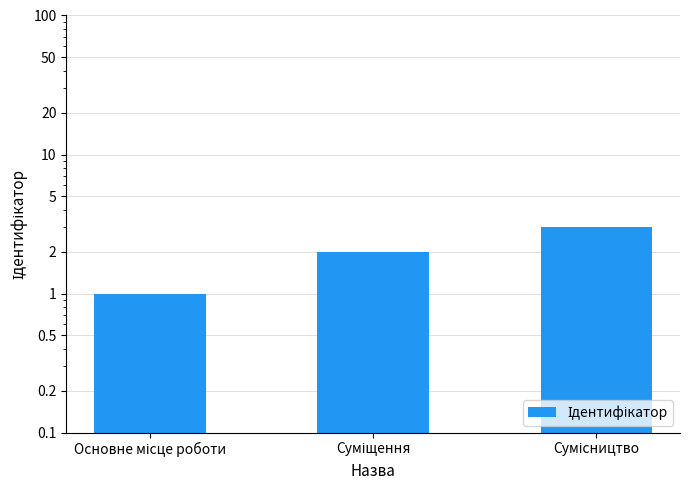

How many data points does each series have?

3